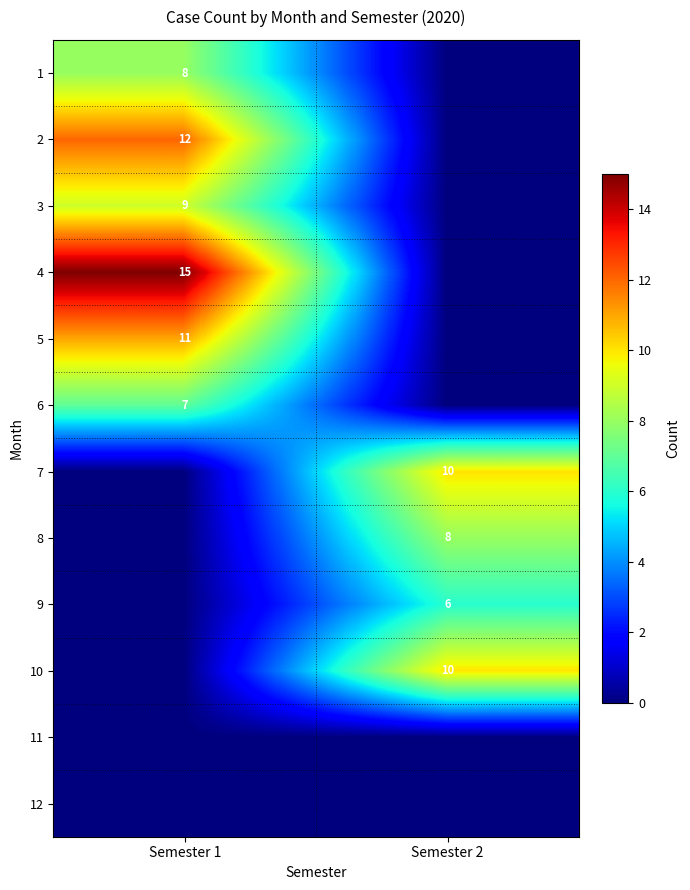

True or false: 6 has a value of 4 at Semester 1.

False